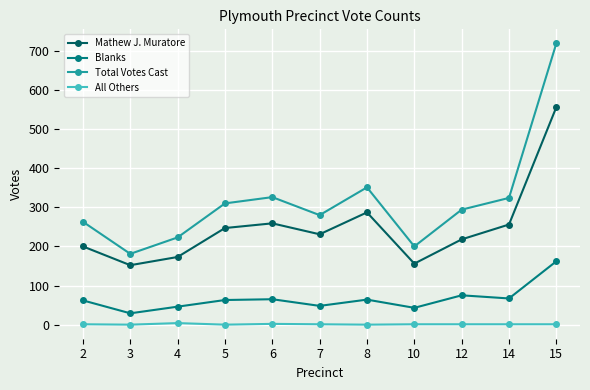

Does the chart have visible grid lines?

Yes